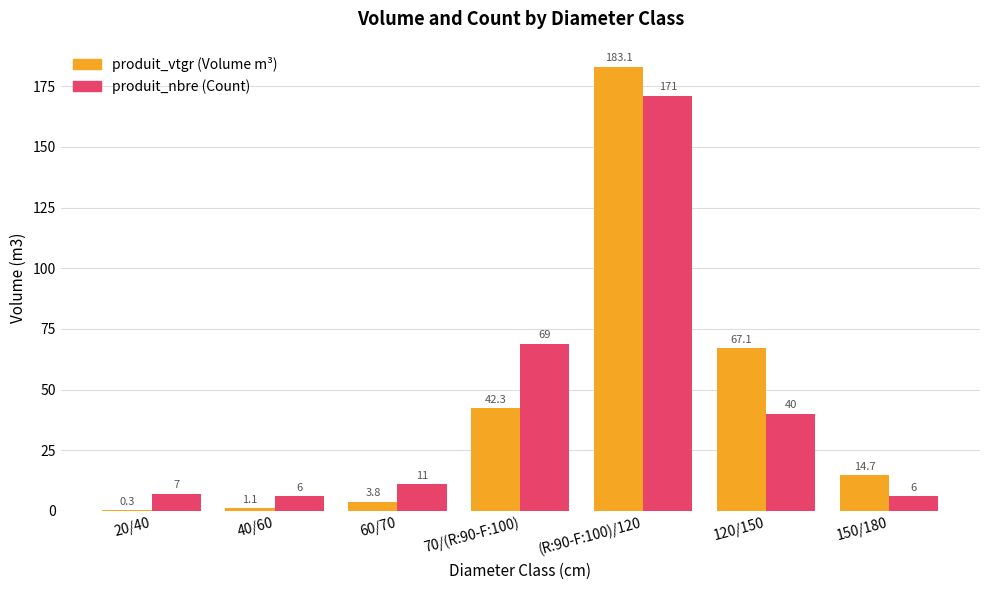

What is the maximum value shown in the chart?

183.1